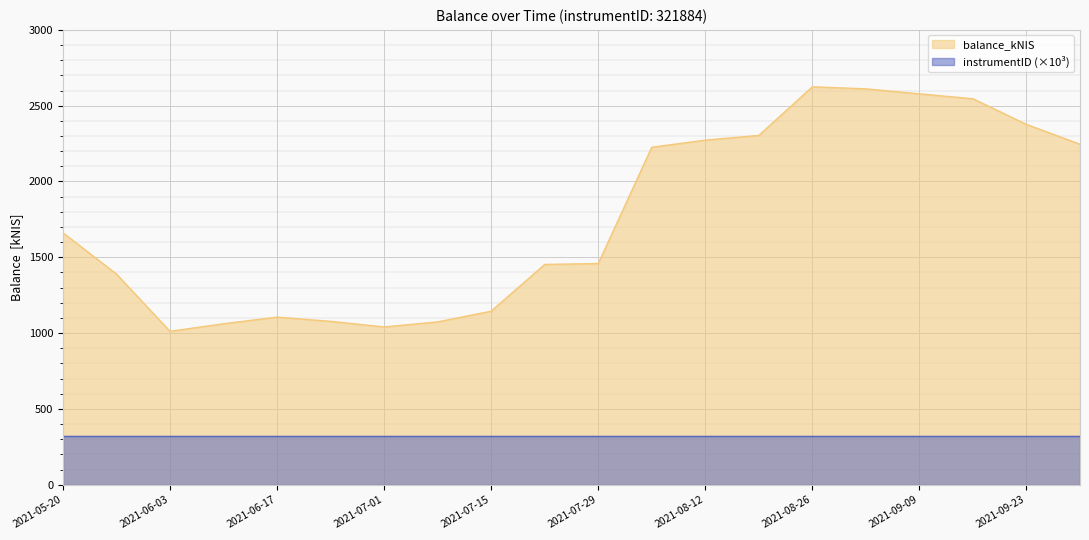

What is the minimum value shown in the chart?

321.9